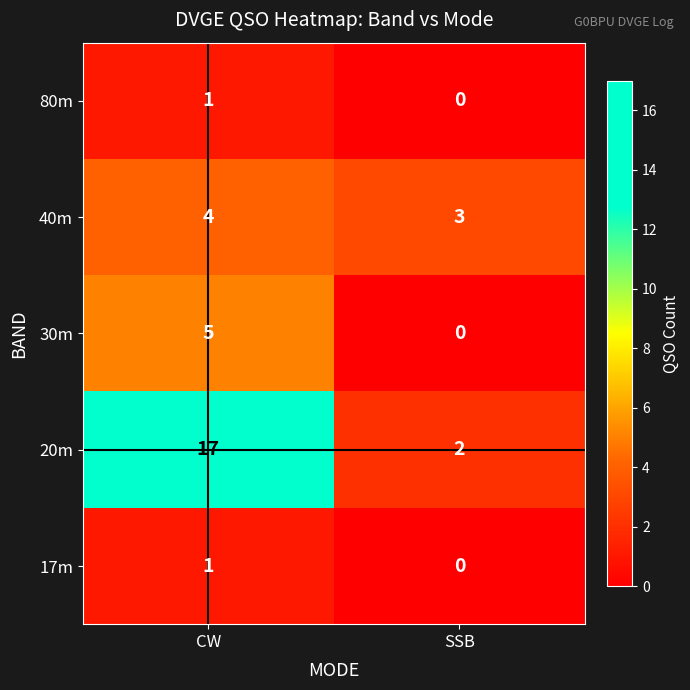

What is the difference between the highest and lowest values at SSB?

3